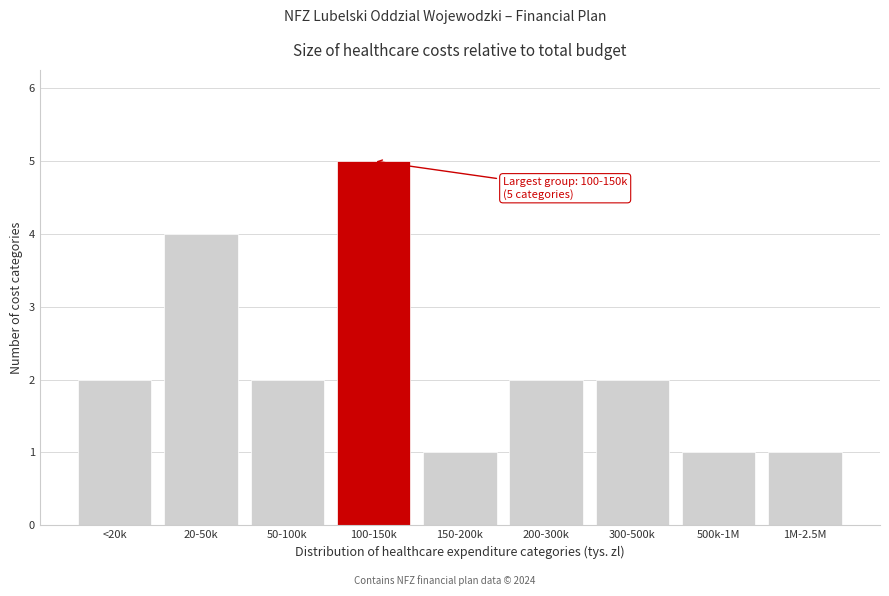

Reading right to left, extract all data points from this chart.

1M-2.5M=1	500k-1M=1	300-500k=2	200-300k=2	150-200k=1	100-150k=5	50-100k=2	20-50k=4	<20k=2